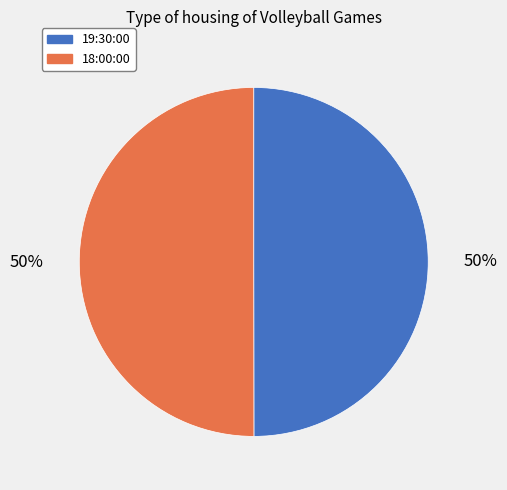

To the nearest percent, what percentage of the pie is 19:30:00?

50%